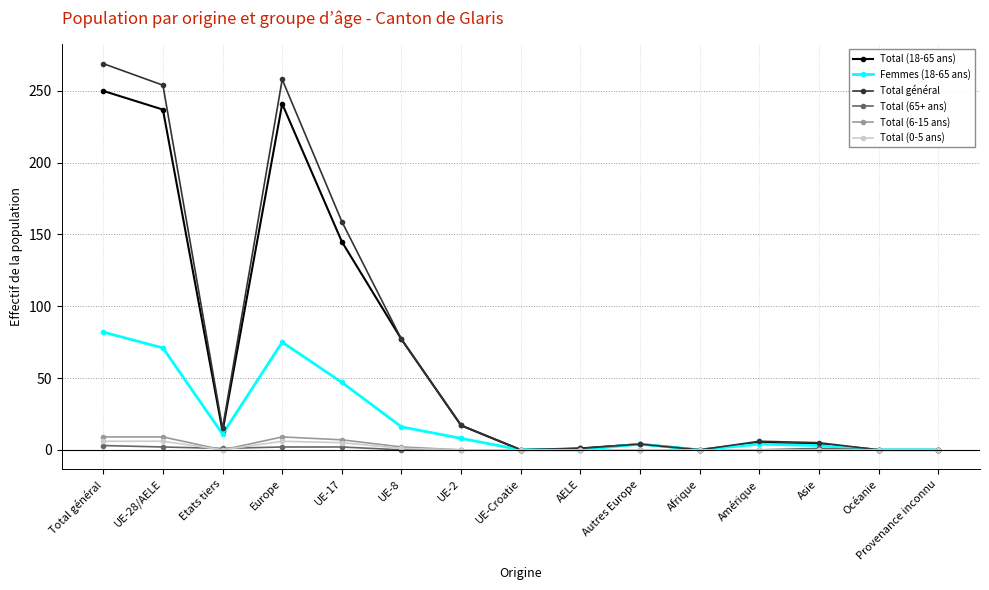

At which category does Total général reach its first local valley?

Etats tiers